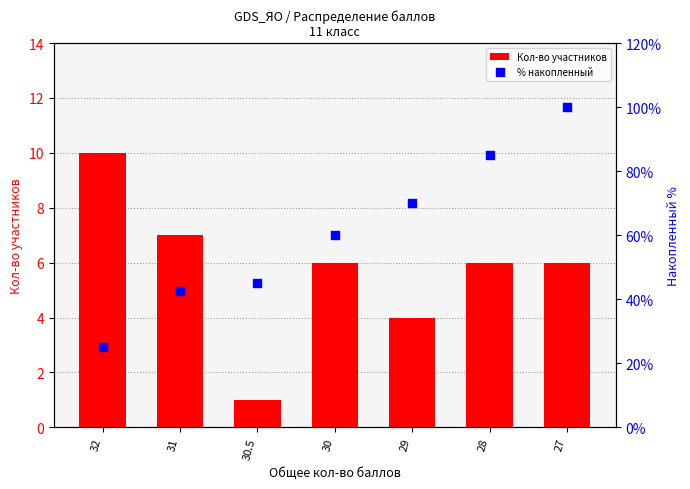

What is the total value across all series at 32?

35.0